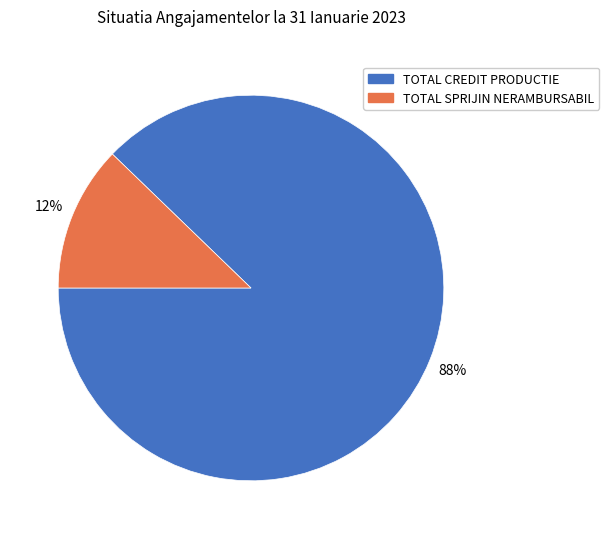

What percentage is the TOTAL SPRIJIN NERAMBURSABIL slice, to the nearest percent?

12%